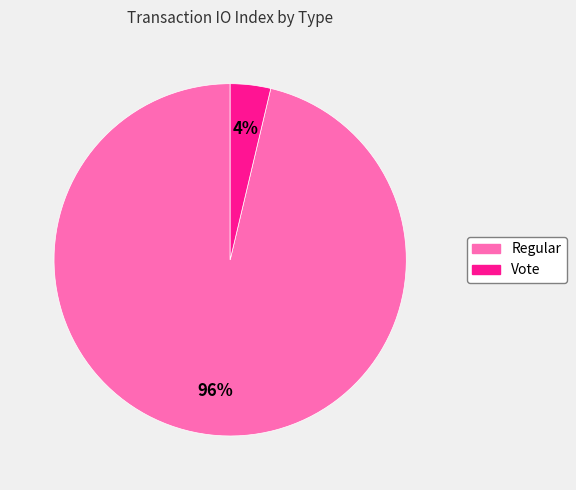

Count the number of slices in the pie.

2